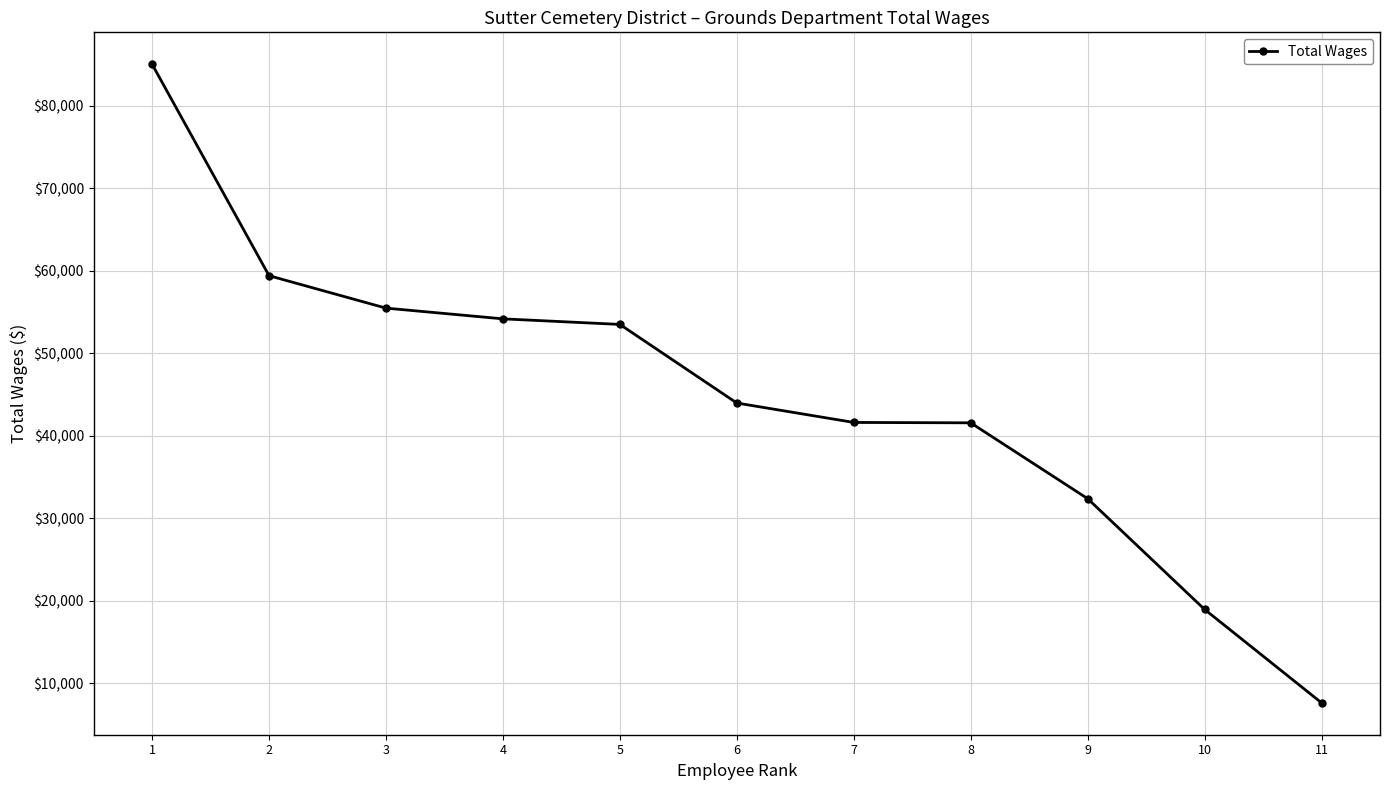

What is the greatest value displayed?

85022